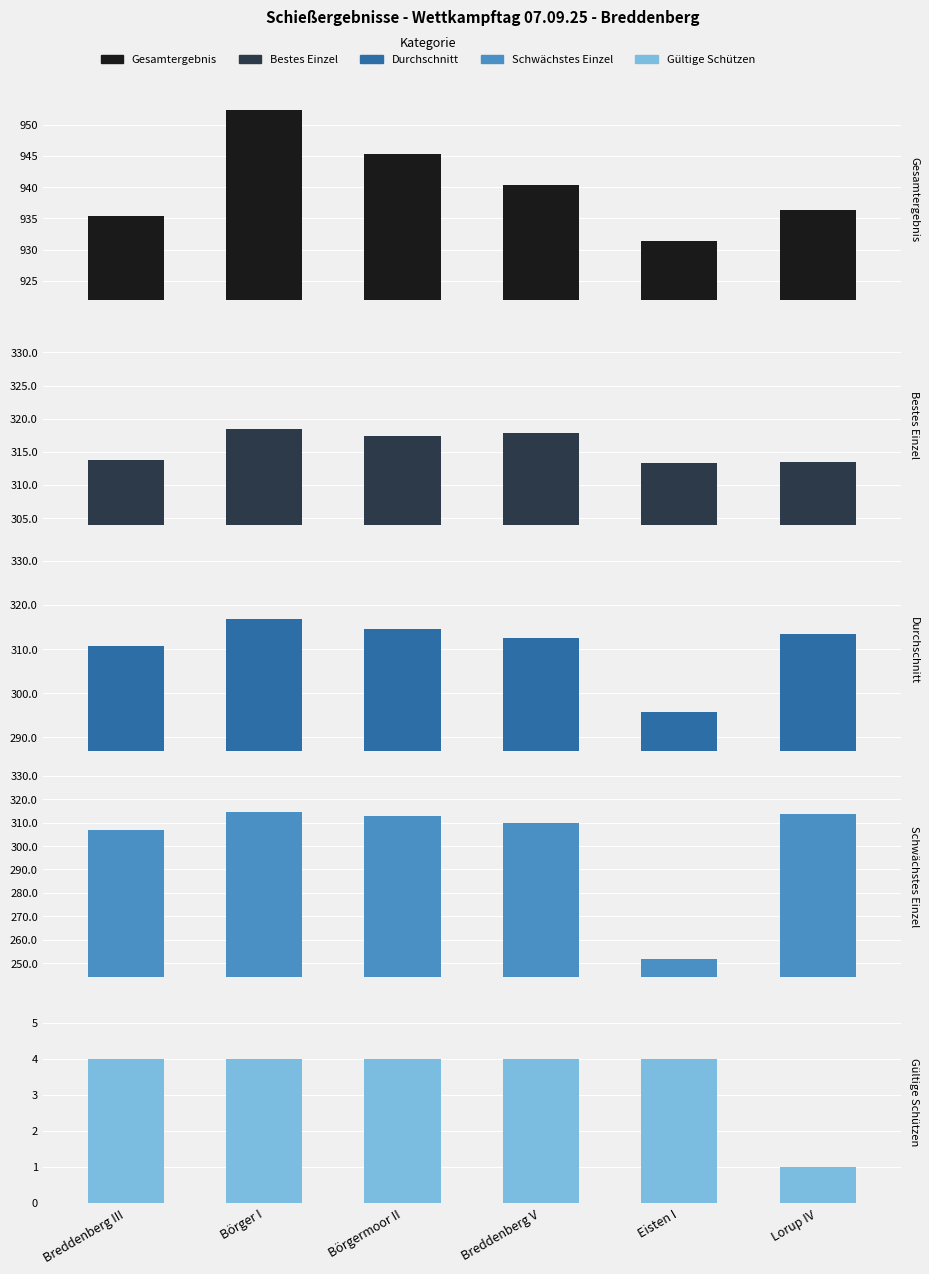

How many bars are there in each group?

5